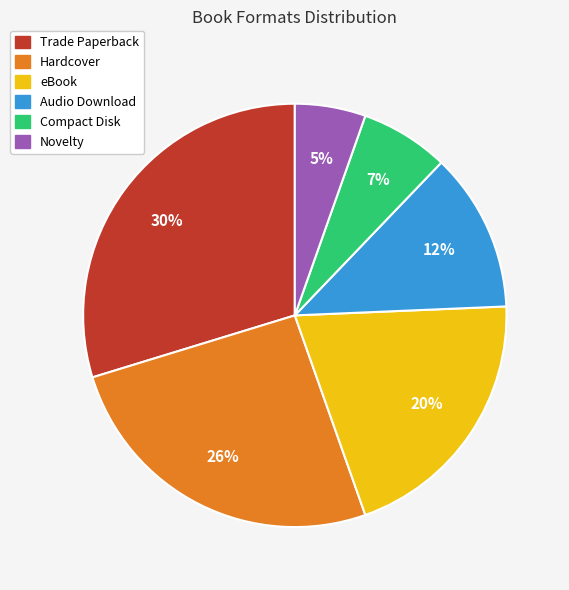

Approximately how many times larger is the value at Audio Download compared to eBook?

0.6